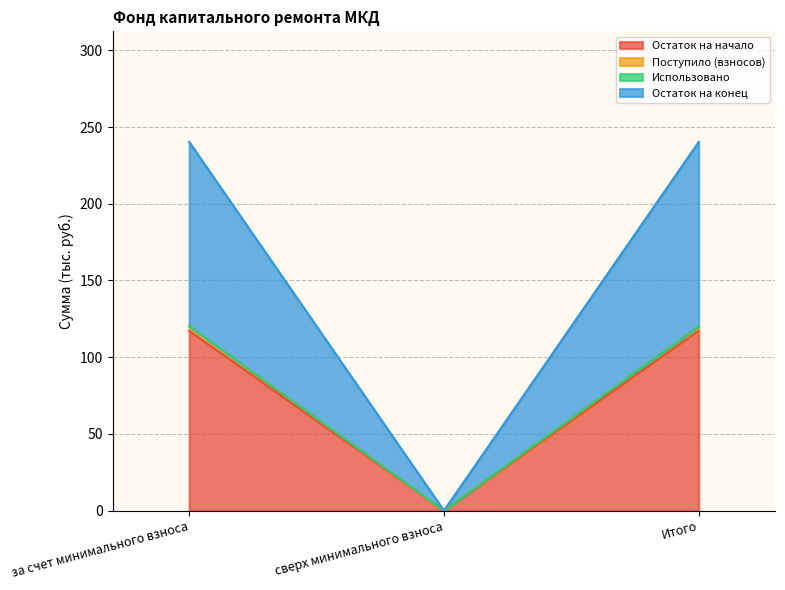

What is the highest value of the Остаток на начало series?

117.2